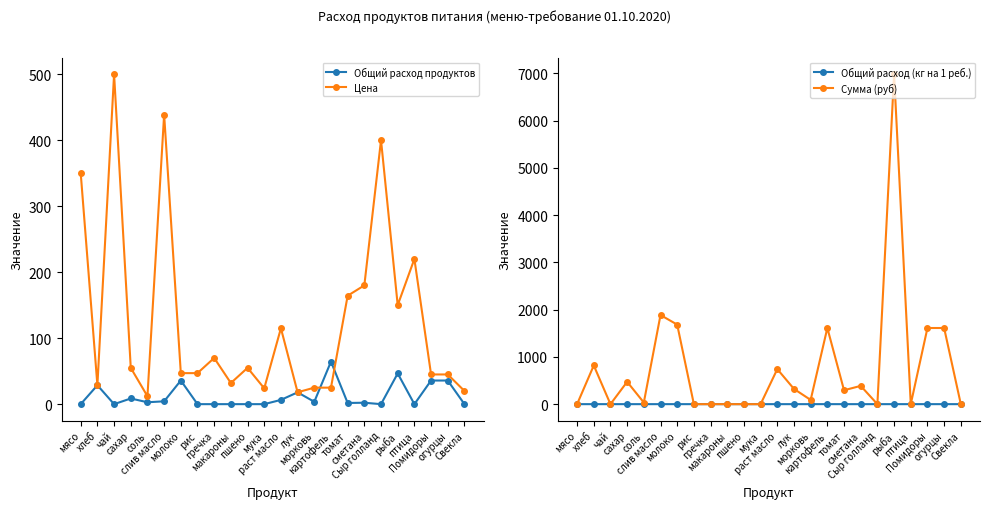

What is the value of the Общий расход продуктов point at the 18th from the left?

2.1